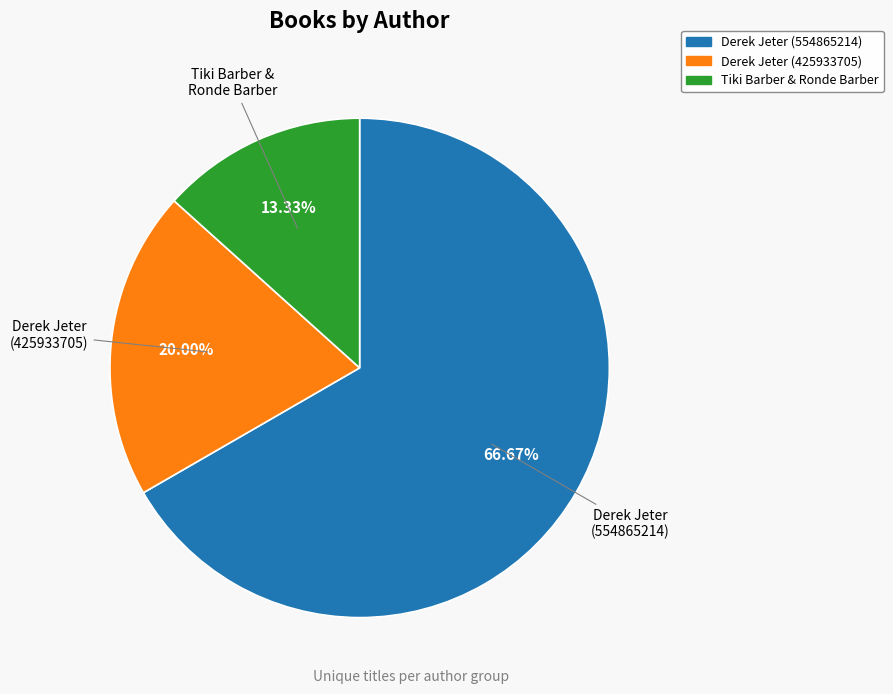

Does any single category account for the majority?

Yes